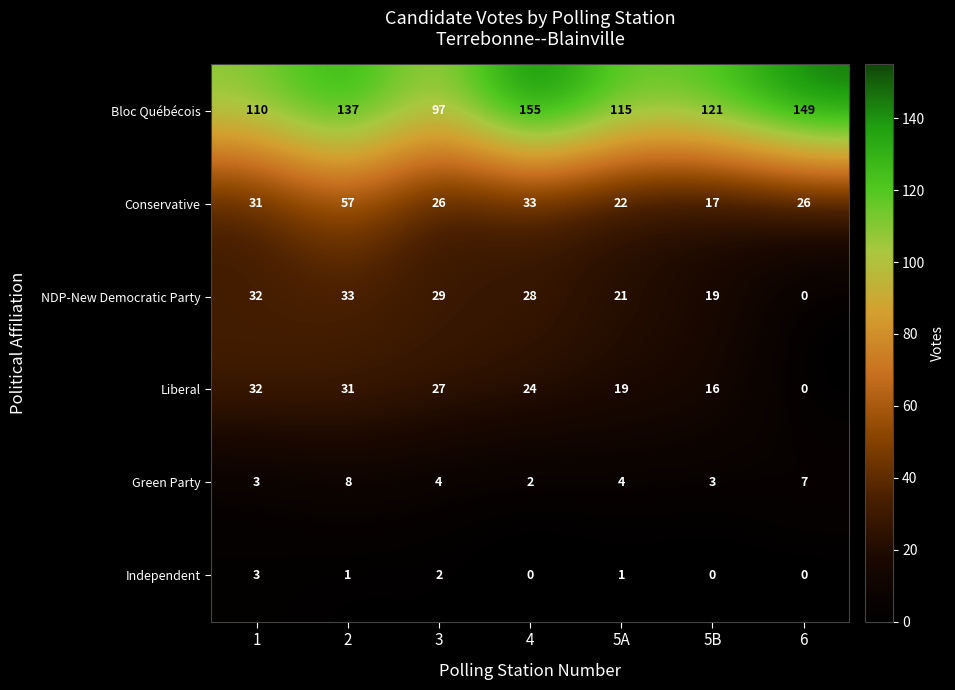

What is the average value of the Bloc Québécois series?

126